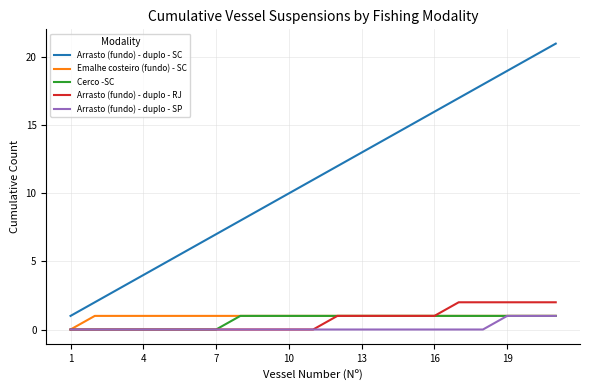

True or false: Arrasto (fundo) - duplo - RJ and Arrasto (fundo) - duplo - SC intersect in this chart.

False